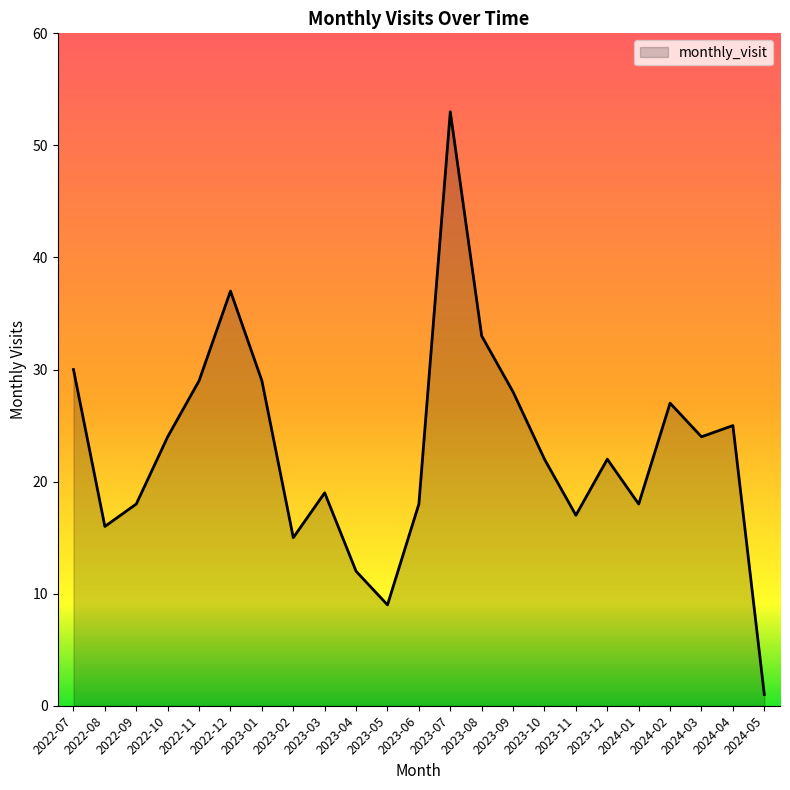

Which has a higher value, 2023-05 or 2022-08?

2022-08